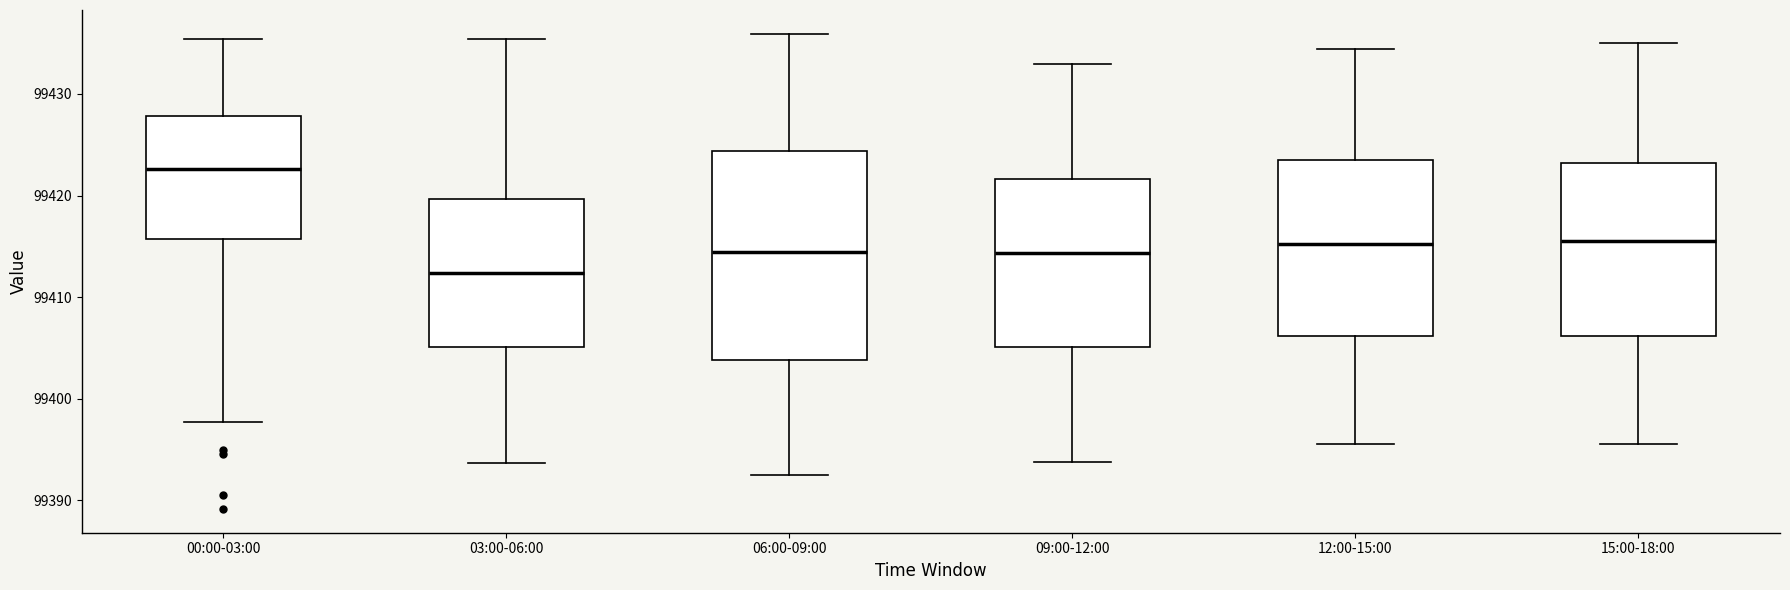

Reading left to right, transcribe this box plot: for each box, give where its median line is, the range the box spans, and where its two whiskers end, as read against the y-axis. The values are not printed on the chart, so give them approximately, as read against the axis.

00:00-03:00: median 99423, box 99416 to 99428, whiskers 99398 to 99435
03:00-06:00: median 99412, box 99405 to 99420, whiskers 99394 to 99435
06:00-09:00: median 99414, box 99404 to 99424, whiskers 99392 to 99436
09:00-12:00: median 99414, box 99405 to 99422, whiskers 99394 to 99433
12:00-15:00: median 99415, box 99406 to 99424, whiskers 99395 to 99434
15:00-18:00: median 99415, box 99406 to 99423, whiskers 99396 to 99435